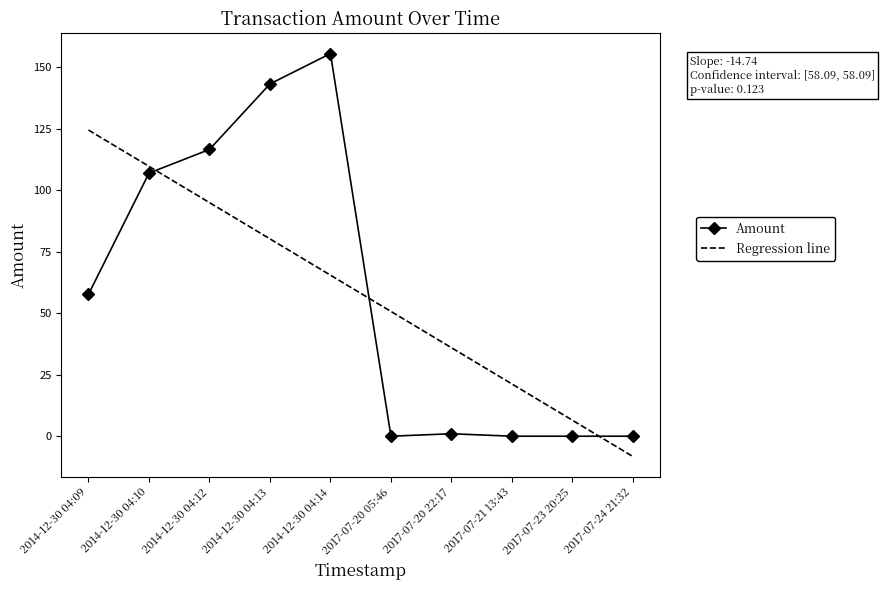

Where does the Regression line series first go above 65?

2014-12-30 04:09